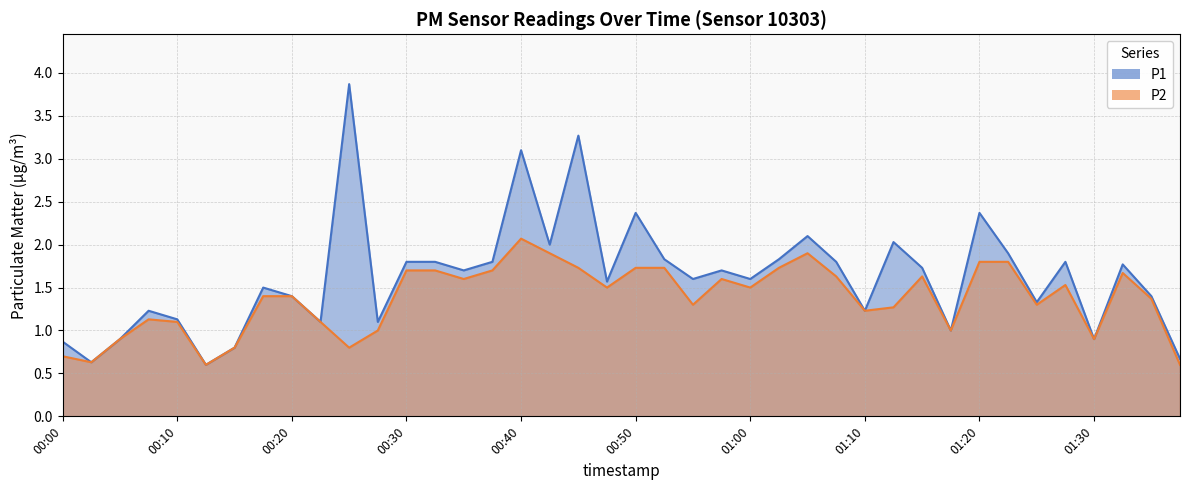

Where is the first local maximum for P1?

00:08